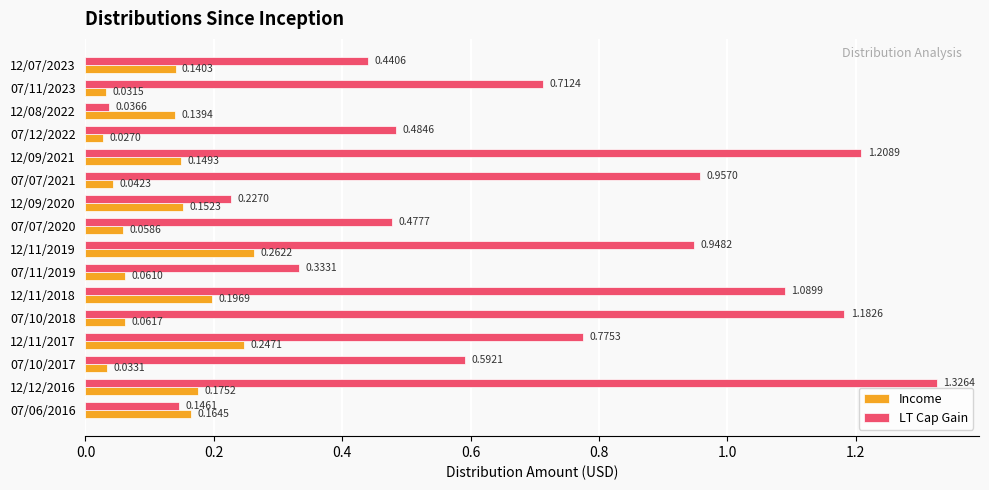

Which series has the largest total across all categories?

LT Cap Gain